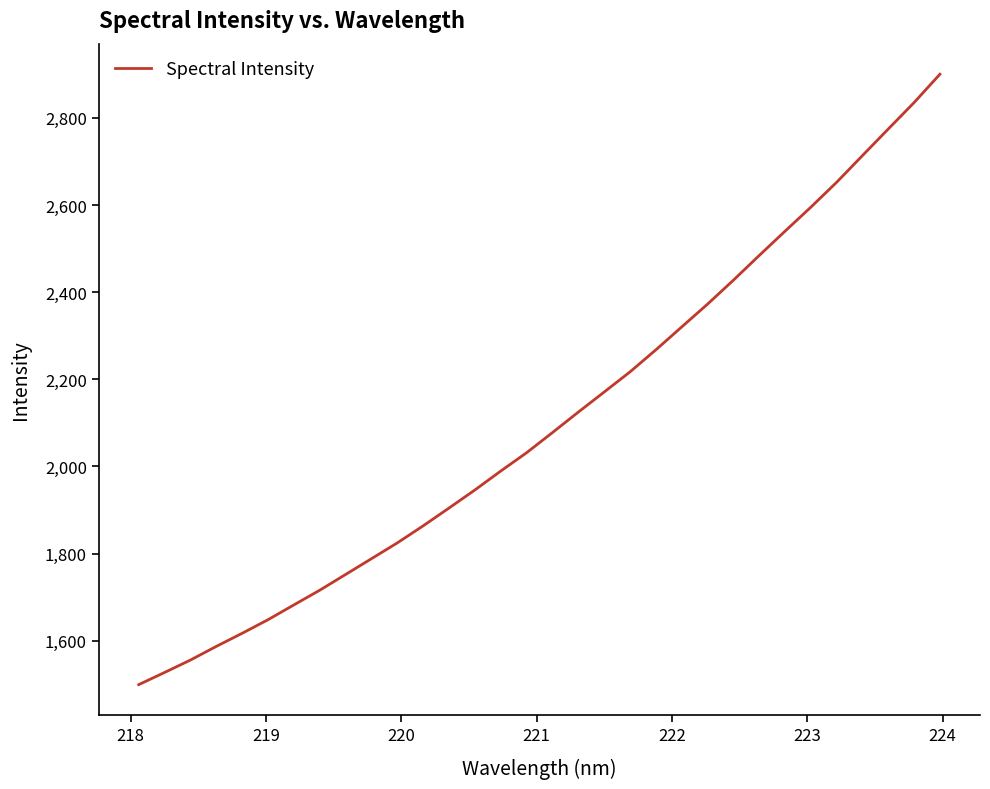

What is the minimum value shown in the chart?

1499.1